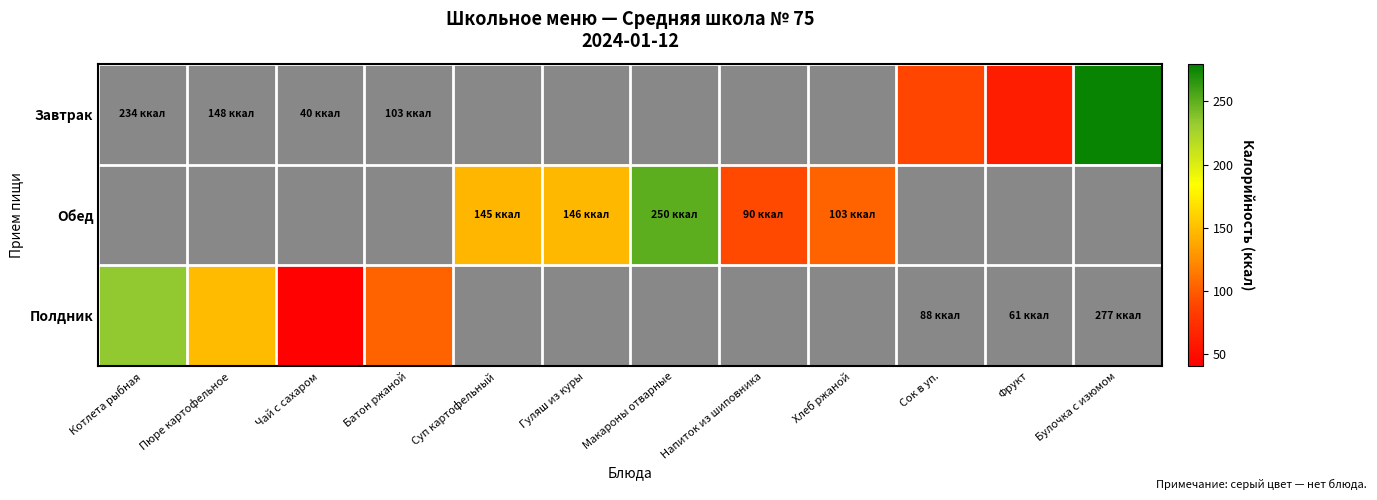

Reading right to left, list all the values displayed in this chart.

Полдник: Булочка с изюмом=0.0	Фрукт=0.0	Сок в уп.=0.0	Хлеб ржаной=0.0	Напиток из шиповника=0.0	Макароны отварные=0.0	Гуляш из куры=0.0	Суп картофельный=0.0	Батон ржаной=103.6	Чай с сахаром=41.0	Пюре картофельное=148.0	Котлета рыбная=234.0
Обед: Булочка с изюмом=0.0	Фрукт=0.0	Сок в уп.=0.0	Хлеб ржаной=103.6	Напиток из шиповника=90.0	Макароны отварные=250.7	Гуляш из куры=146.0	Суп картофельный=145.0	Батон ржаной=0.0	Чай с сахаром=0.0	Пюре картофельное=0.0	Котлета рыбная=0.0
Завтрак: Булочка с изюмом=277.0	Фрукт=61.0	Сок в уп.=88.0	Хлеб ржаной=0.0	Напиток из шиповника=0.0	Макароны отварные=0.0	Гуляш из куры=0.0	Суп картофельный=0.0	Батон ржаной=0.0	Чай с сахаром=0.0	Пюре картофельное=0.0	Котлета рыбная=0.0